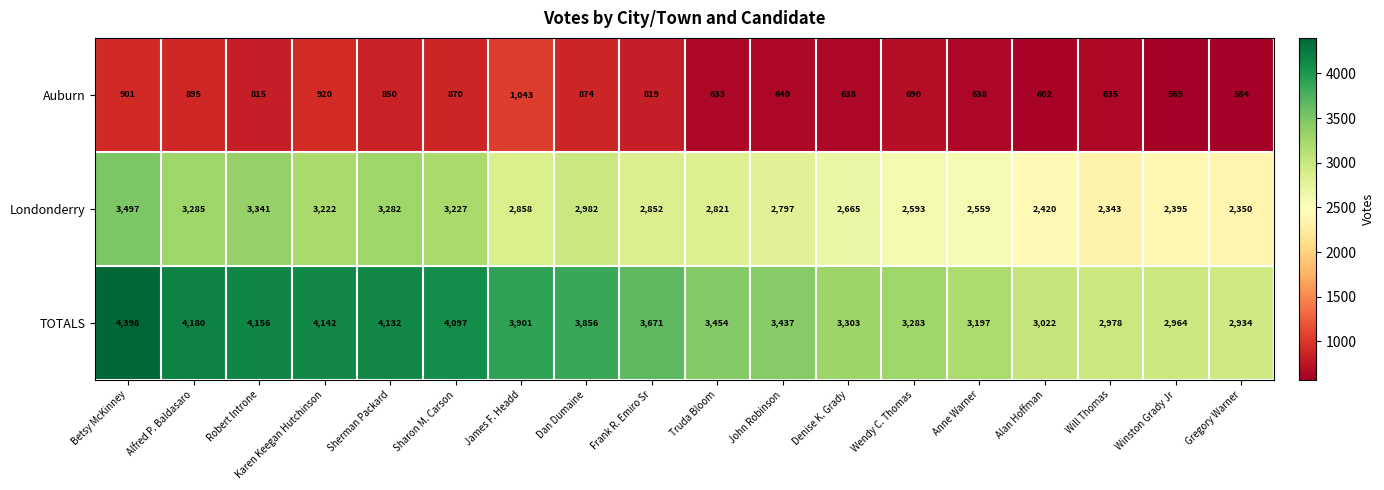

What is the difference between the Auburn values at John Robinson and Sharon M. Carson?

230